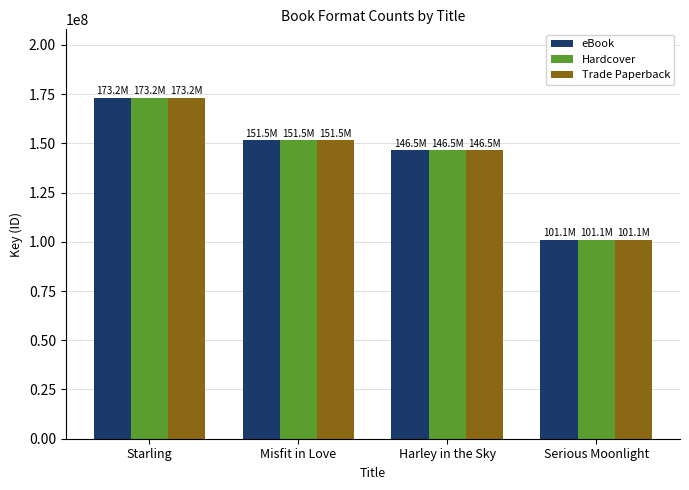

Are the bars horizontal?

No